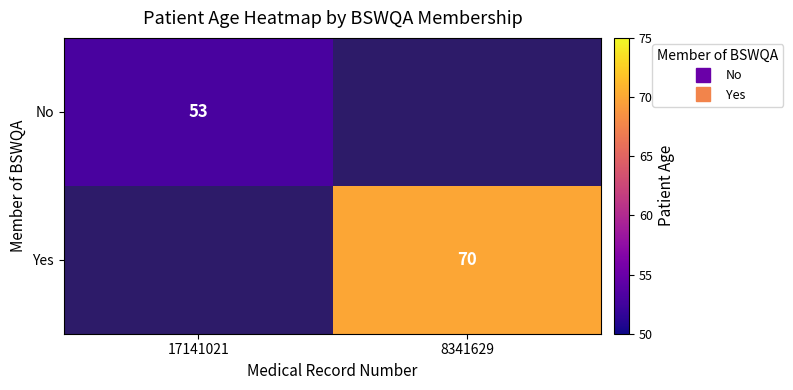

Count the number of data series in this chart.

2